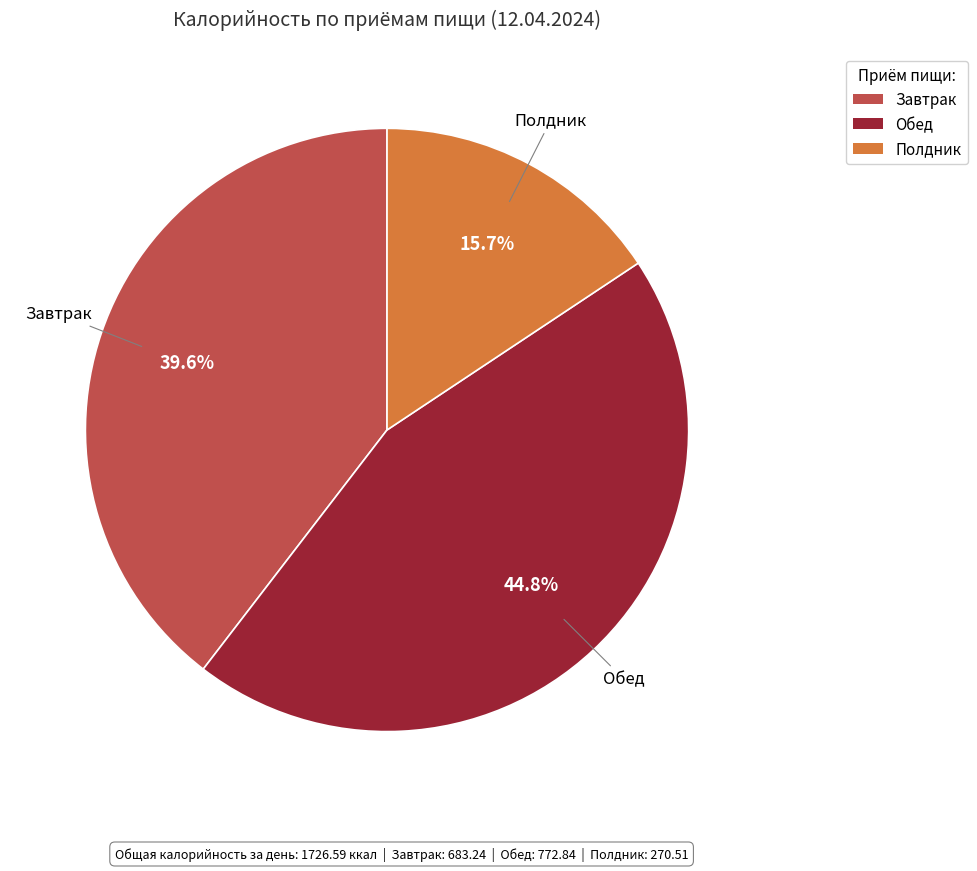

Which has a higher value, Полдник or Завтрак?

Завтрак